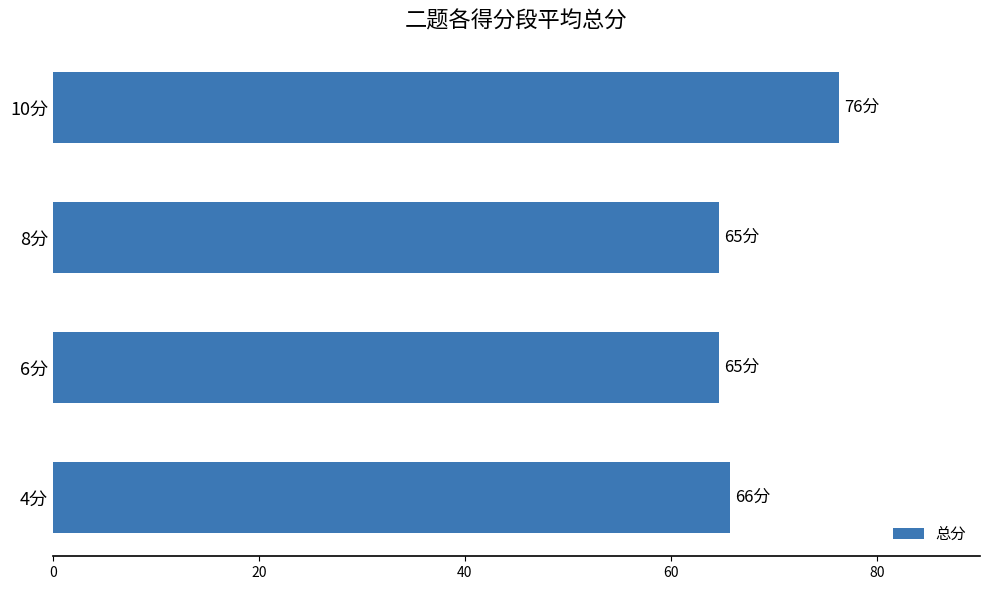

What is the minimum value shown in the chart?

64.7